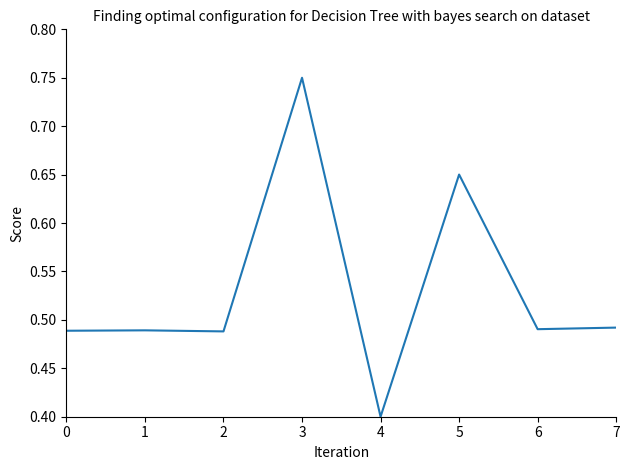

How many lines are shown in the chart?

1